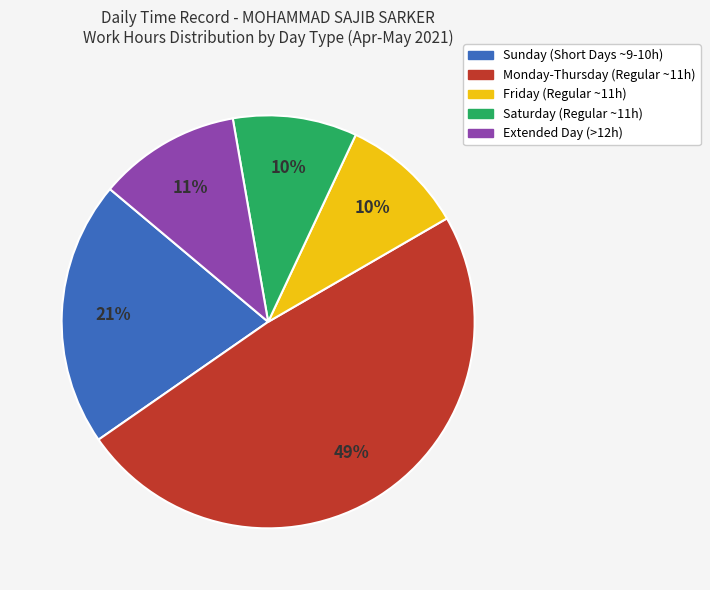

Is there any slice that represents more than half of the pie?

No